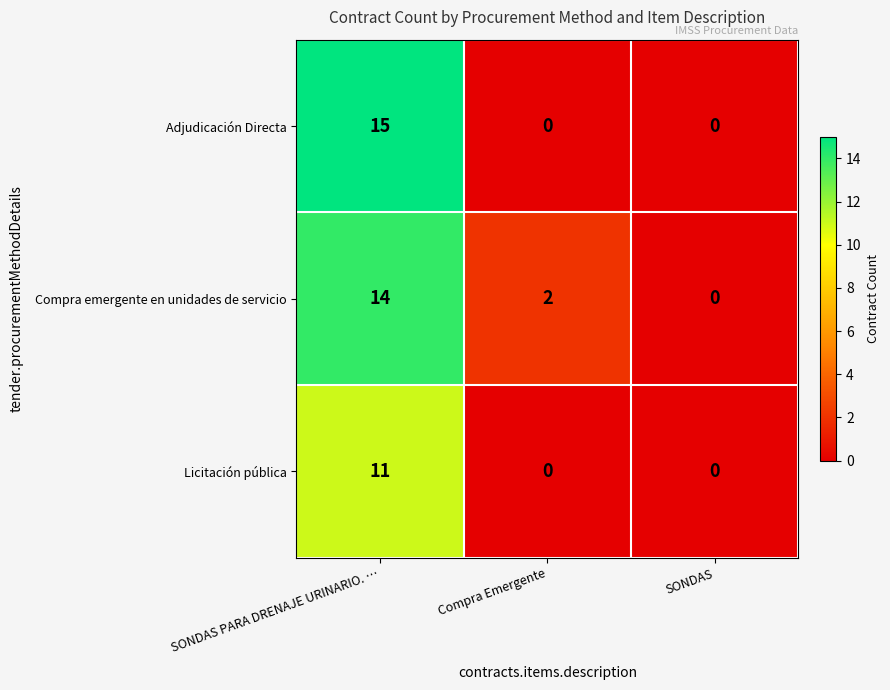

List the series in order of their overall mean, highest first.

Compra emergente en unidades de servicio, Adjudicación Directa, Licitación pública